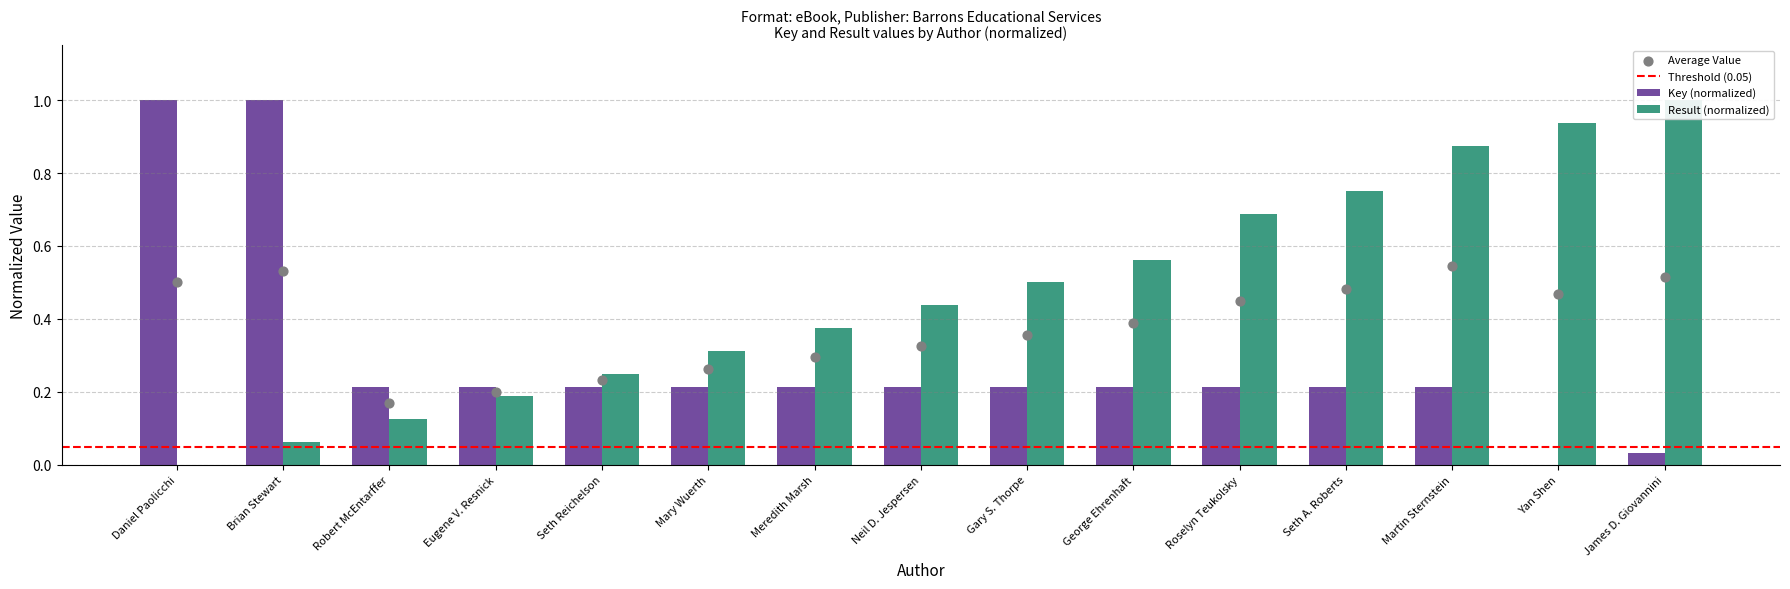

Is the value of Key at Gary S. Thorpe greater than the value of Result at Roselyn Teukolsky?

No